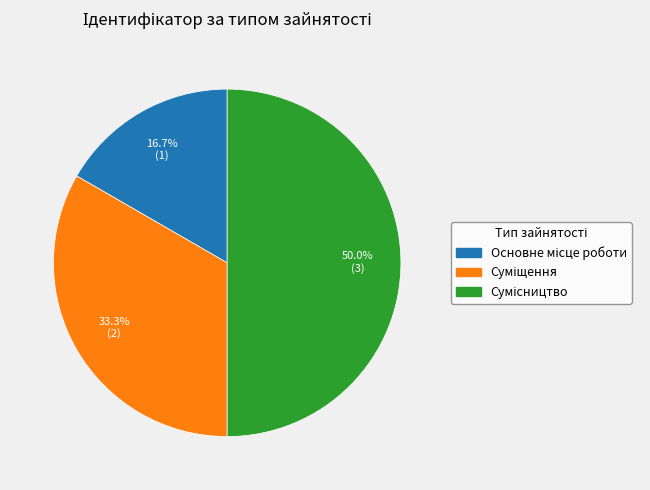

Count the number of slices in the pie.

3